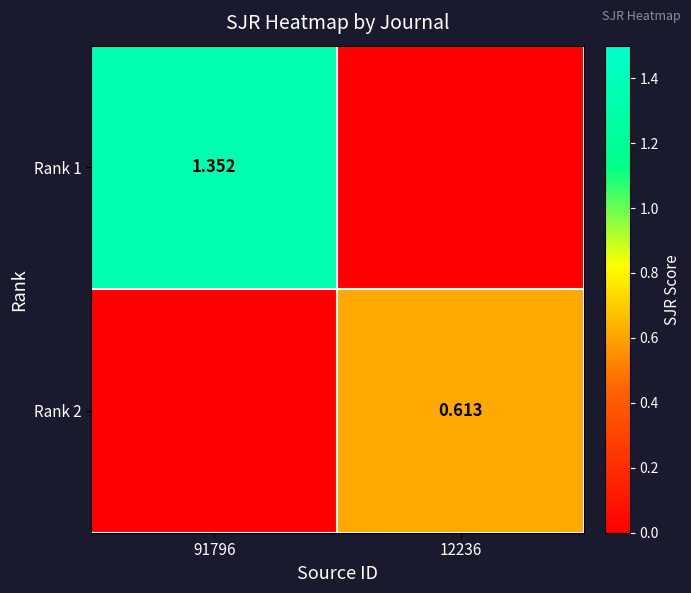

What is the spread (max minus min) of values at 12236?

0.6